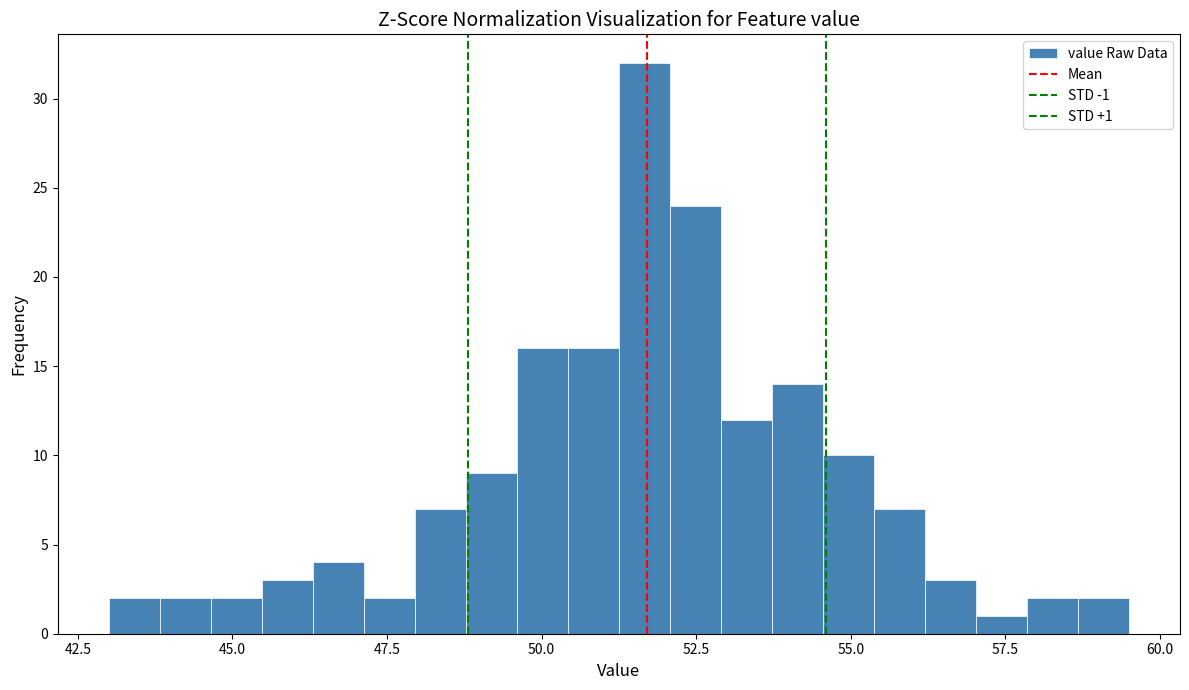

Read against the x-axis, roughly where is the centre of the tallest bar?

51.5